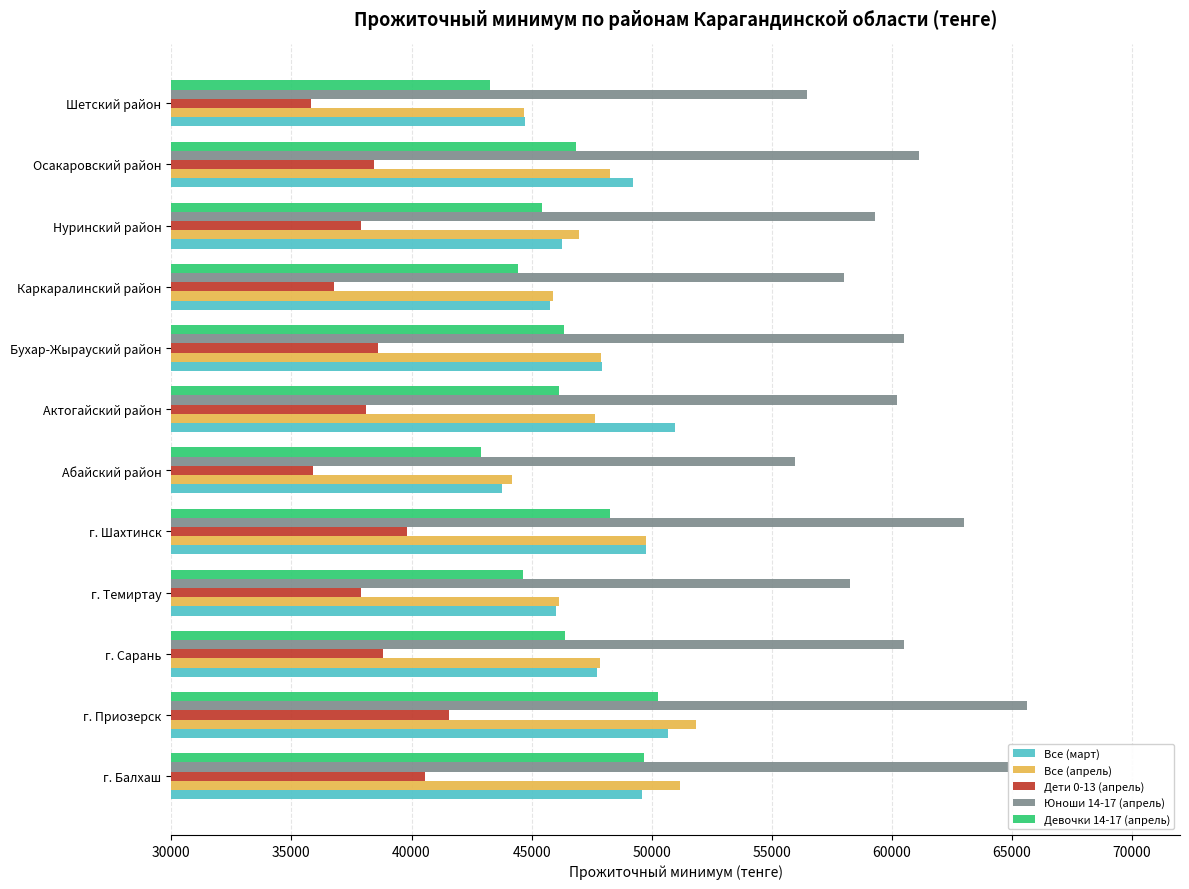

What is the sum of all Все (март) values?

572465